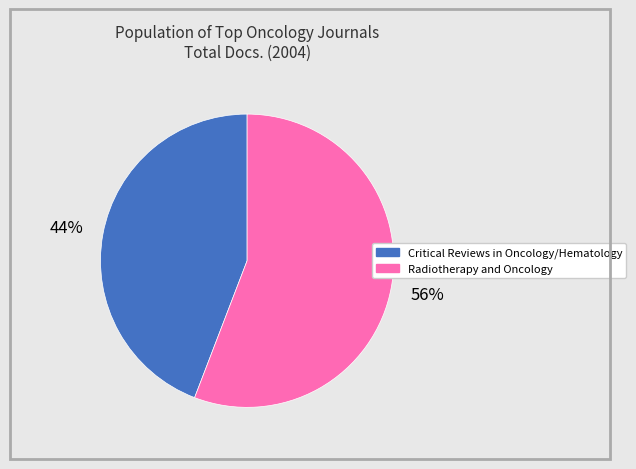

Which category accounts for the majority?

Radiotherapy and Oncology